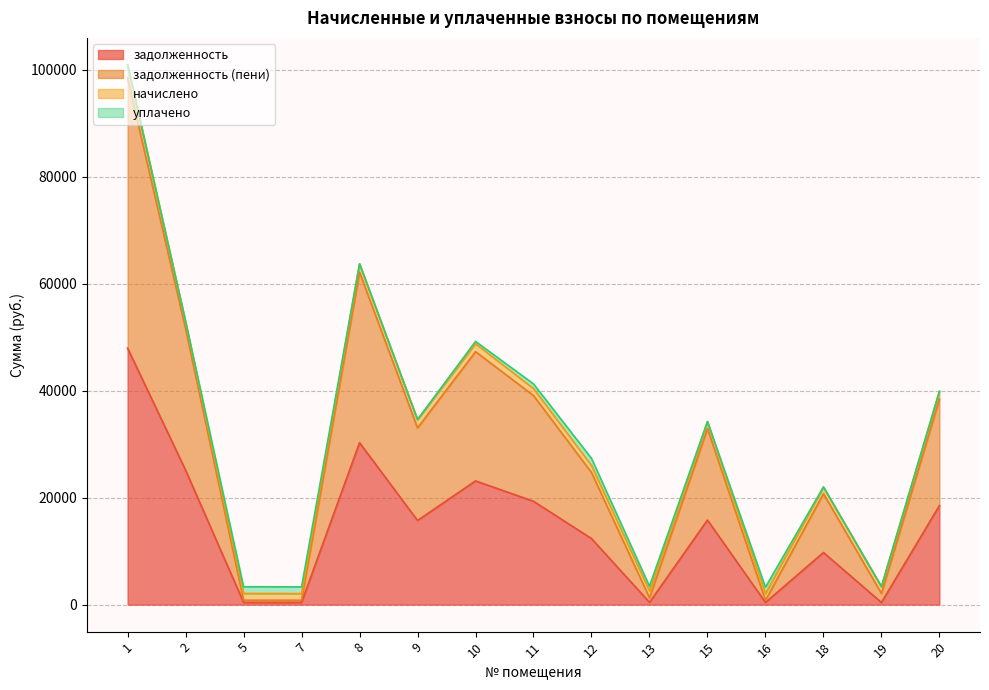

What is the maximum value for задолженность?

47945.4